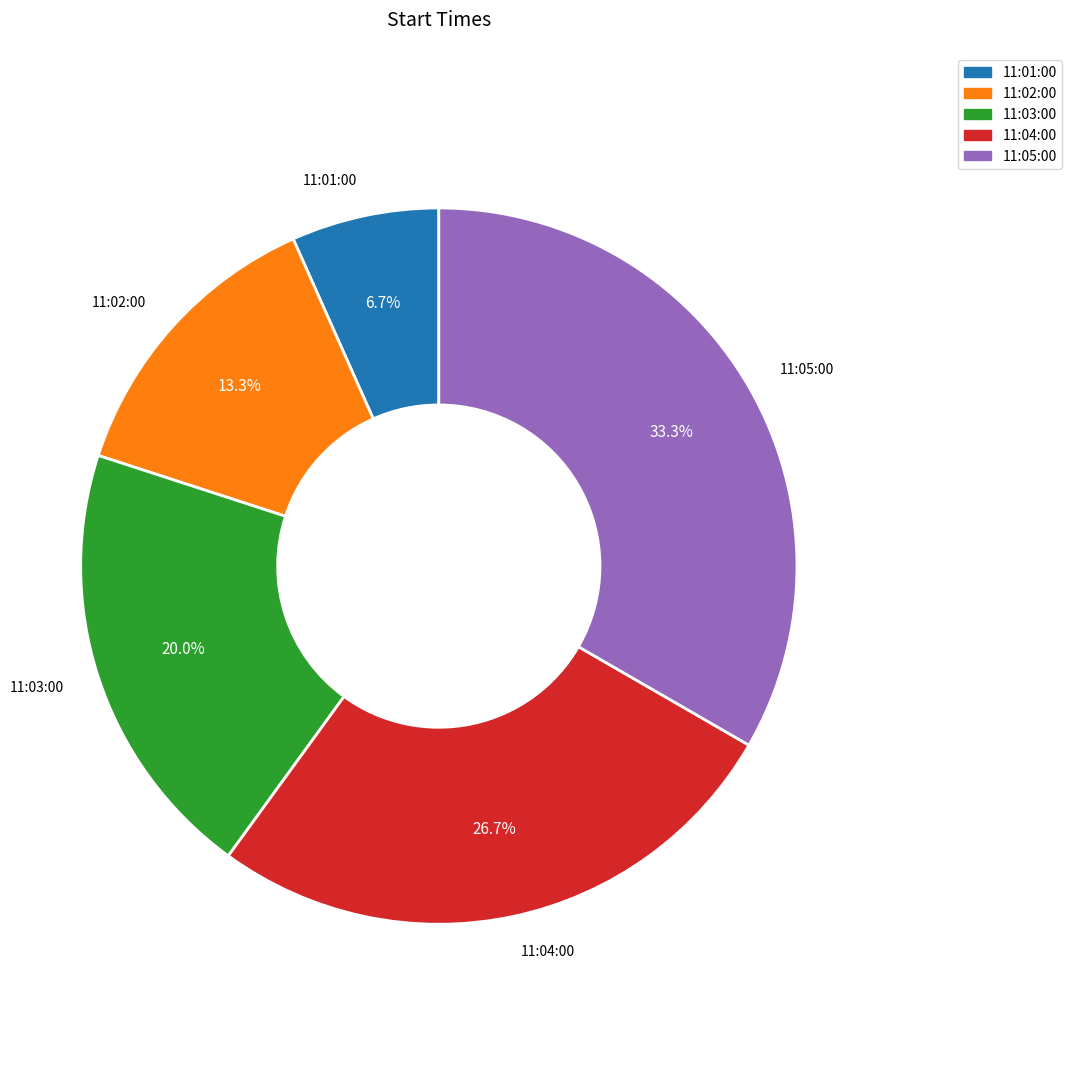

How many slices are in this pie chart?

5